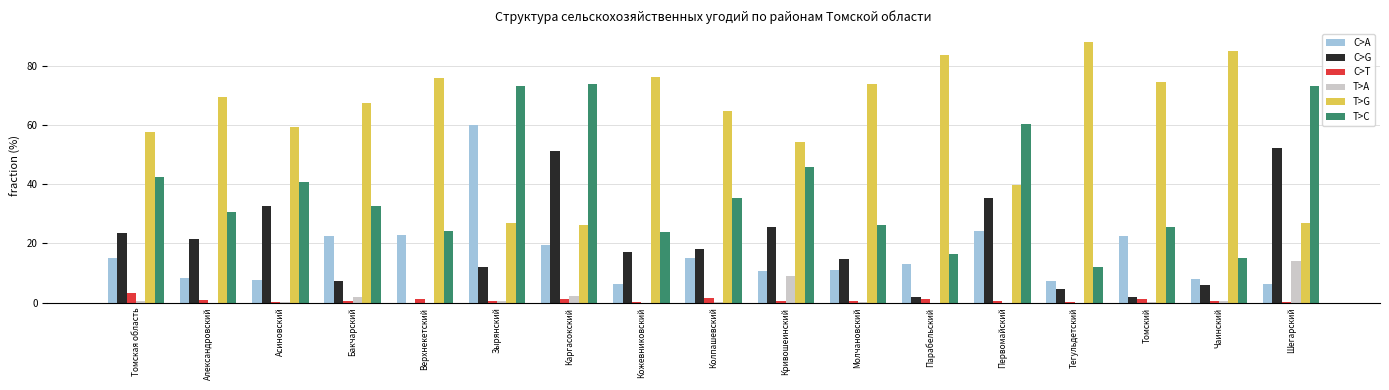

What is the sum of all T>G values?

1049.2